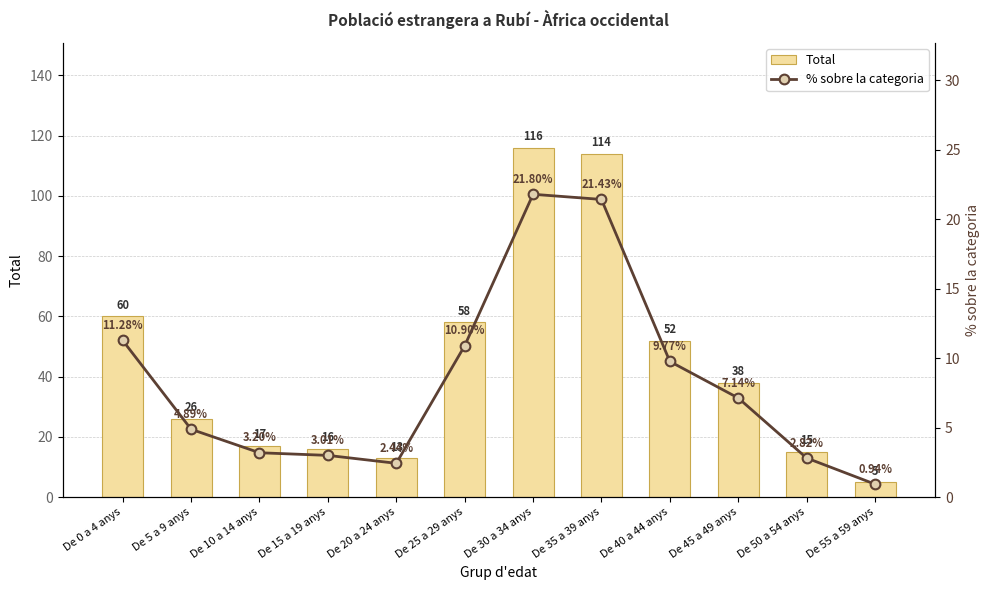

Which series has the largest total across all categories?

Total